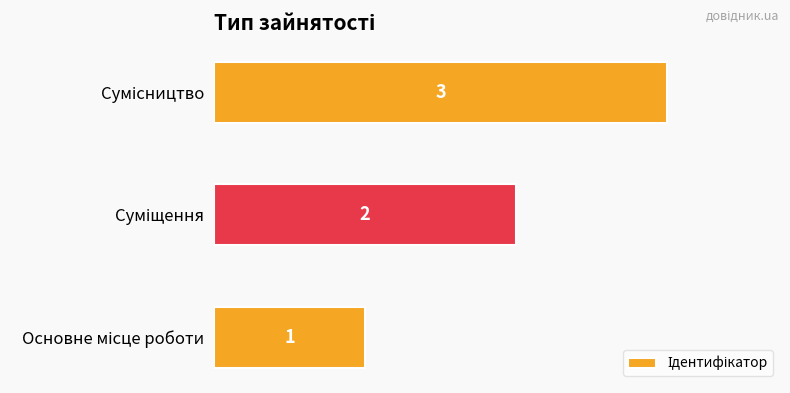

What is the sum of all values?

6